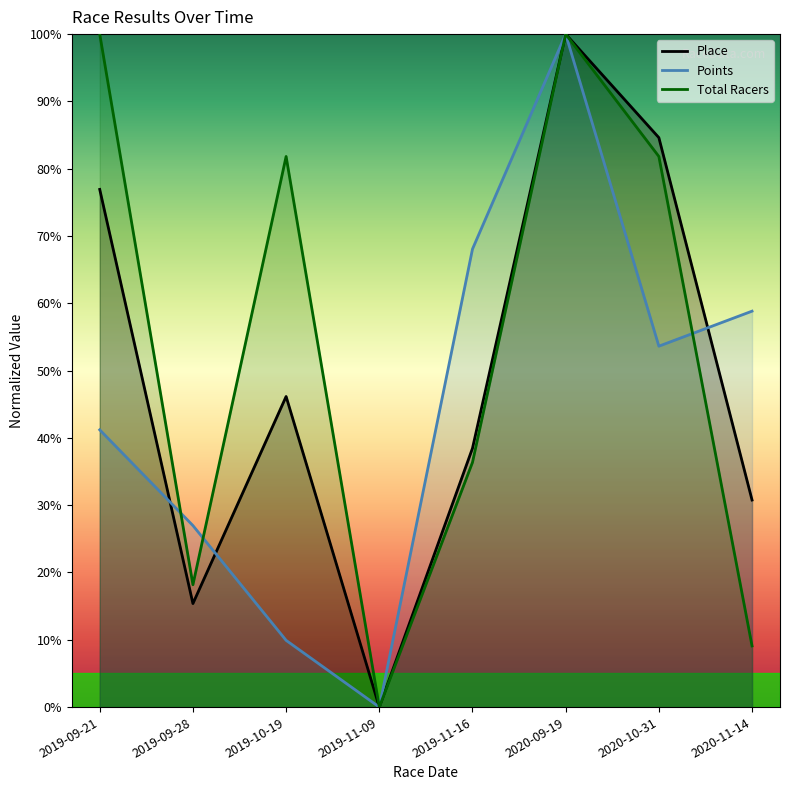

At which label is Points closest to 50?

2020-10-31